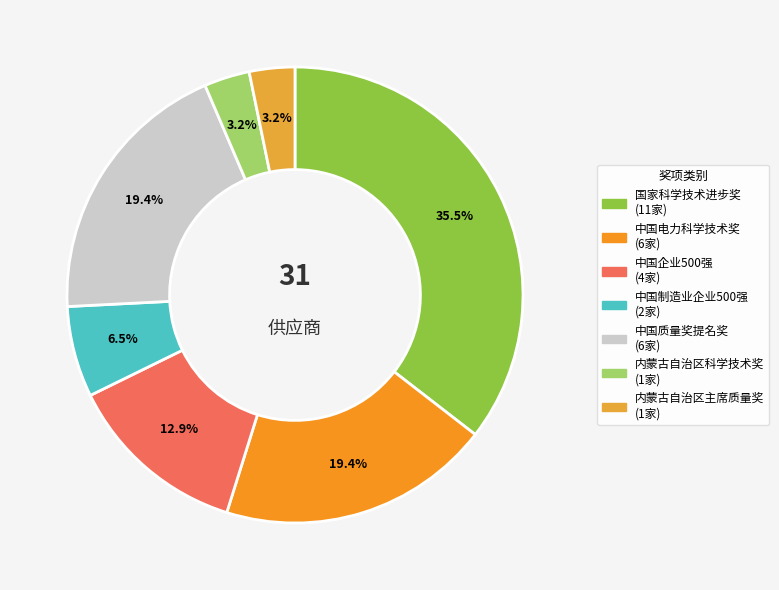

Is it true that 中国电力科学技术奖 is 19% of the pie?

True